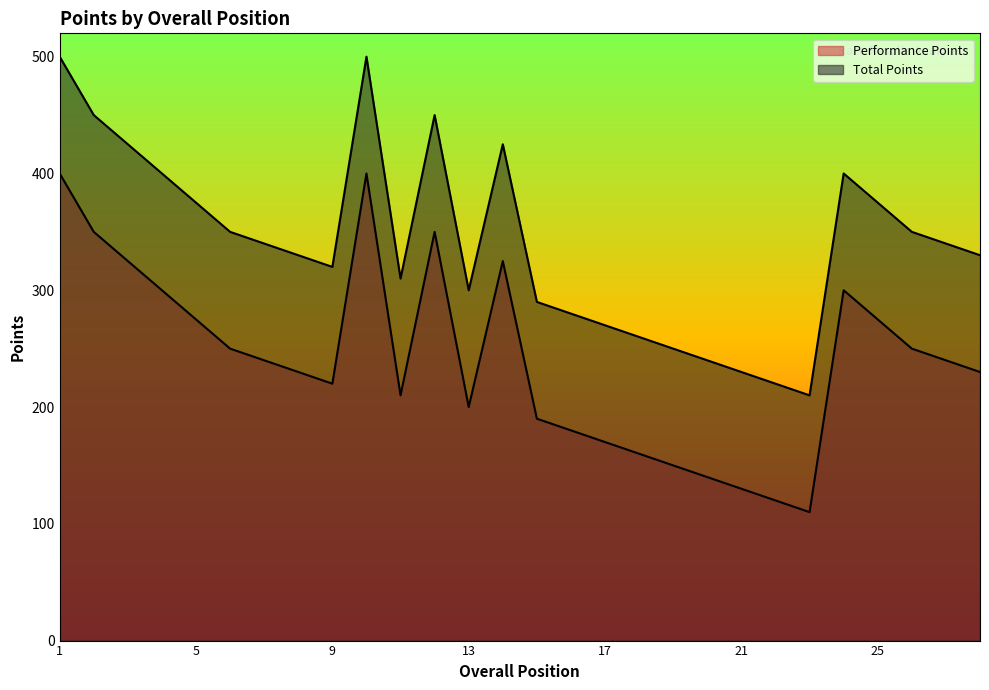

True or false: Total Points and Performance Points cross at least once.

False